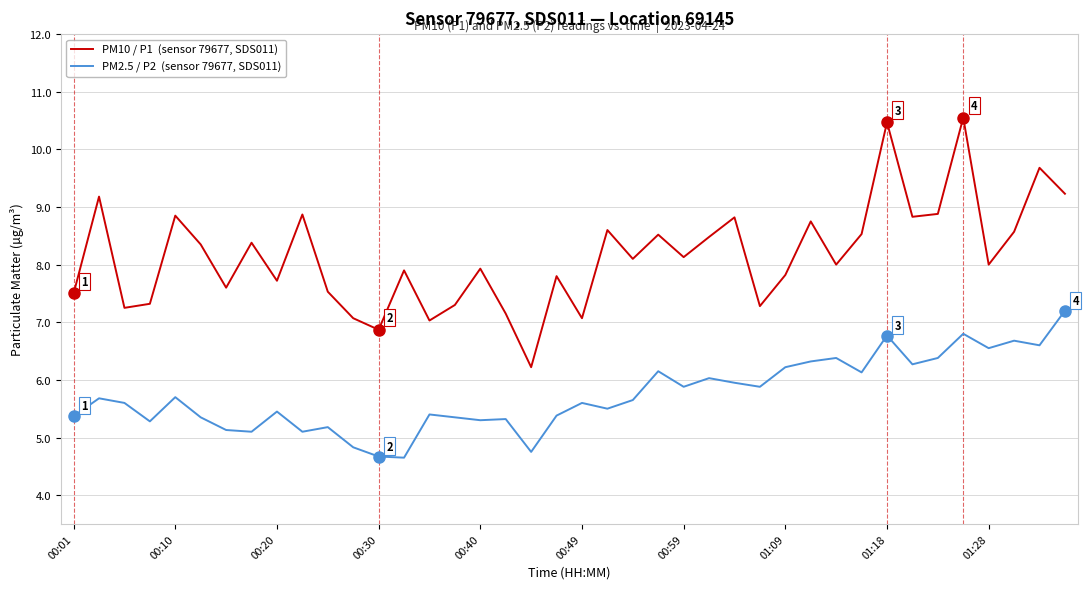

What is the smallest value displayed?

4.7